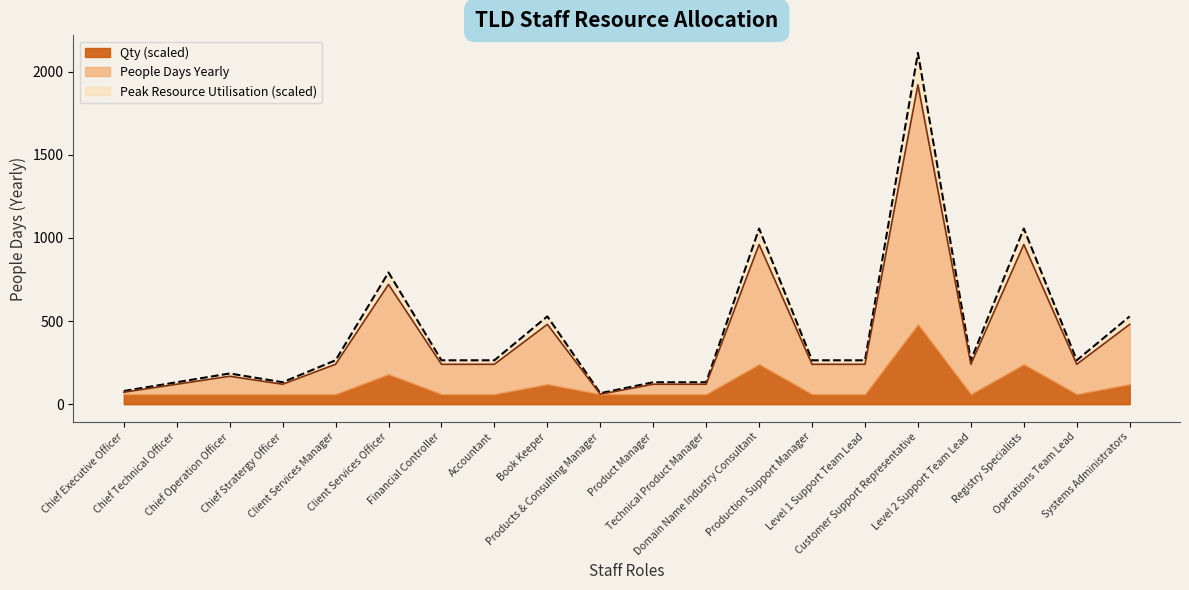

How many interior local valleys does the People Days Yearly series have?

4